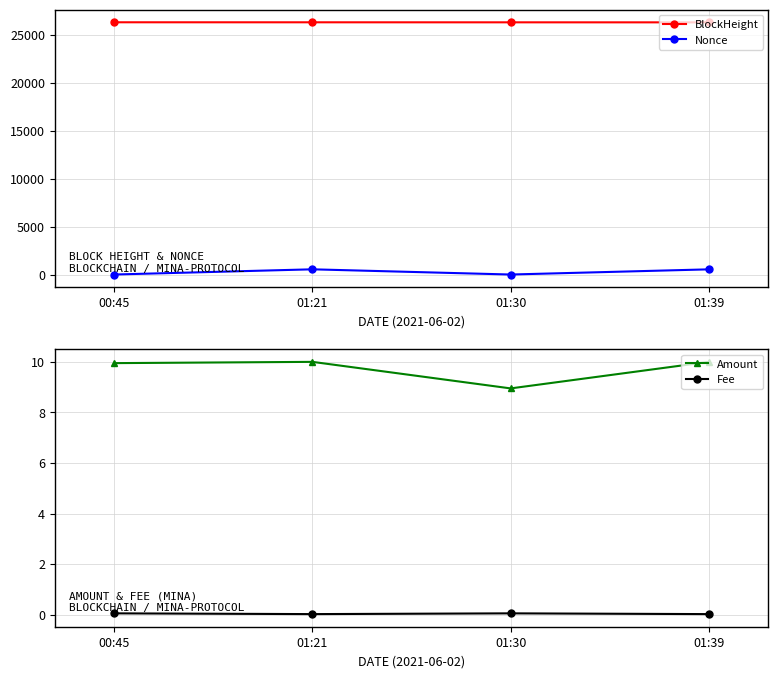

Reading right to left, extract all data points from this chart.

BlockHeight: 01:39=26334.0	01:30=26337.0	01:21=26340.0	00:45=26342.0
Nonce: 01:39=541.0	01:30=0.0	01:21=544.0	00:45=1.0
Amount: 01:39=10.0	01:30=8.9	01:21=10.0	00:45=9.9
Fee: 01:39=0.0	01:30=0.1	01:21=0.0	00:45=0.1